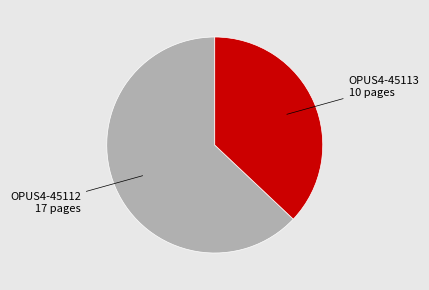

Does any single category account for the majority?

Yes